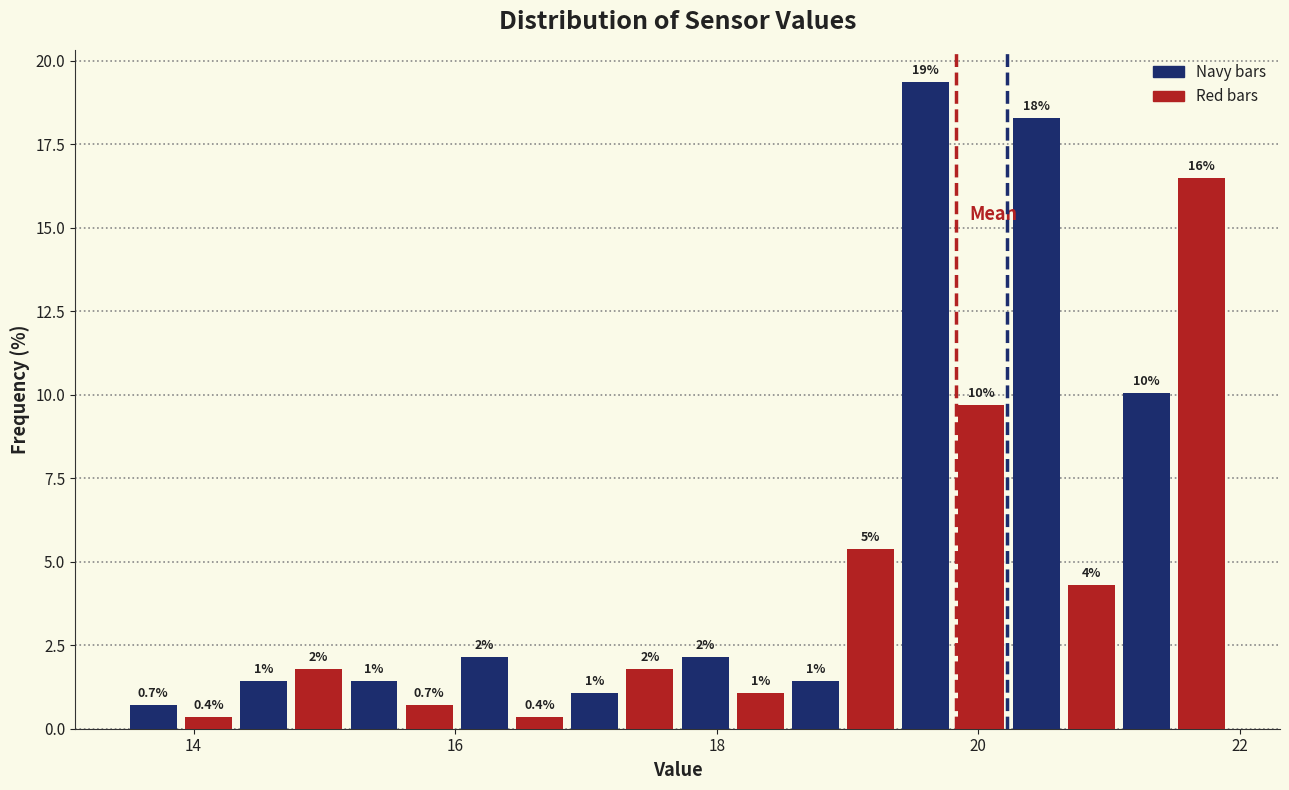

Read against the x-axis, roughly where is the centre of the tallest bar?

19.6